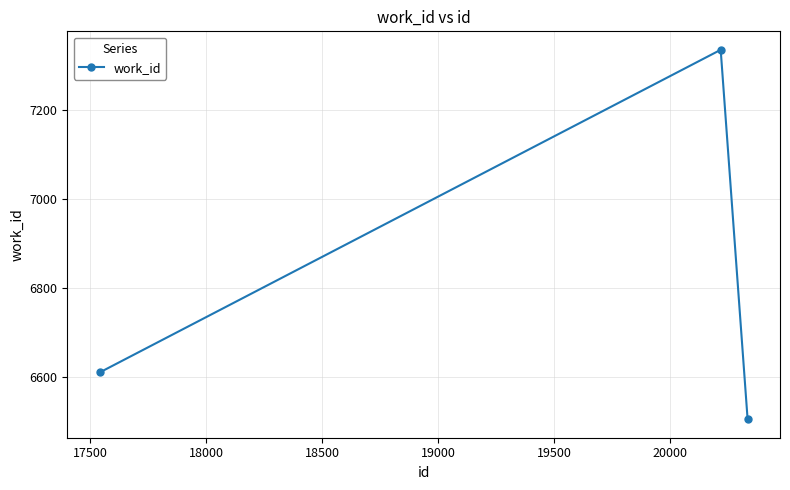

How many values are below 6611?

1